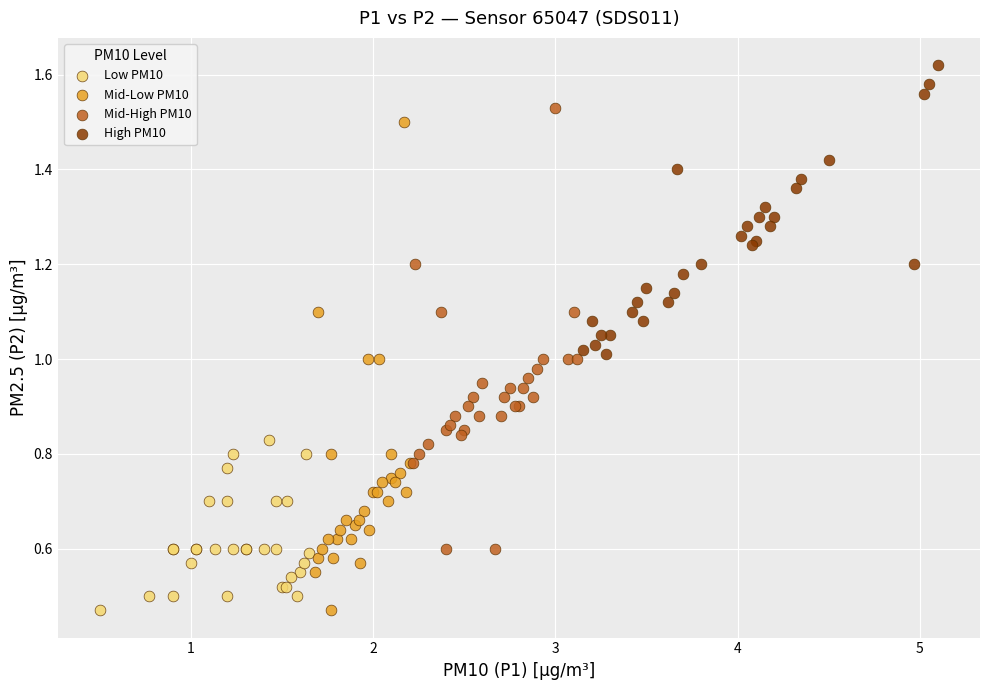

Which series has the widest spread of Y values?

Mid-Low PM10